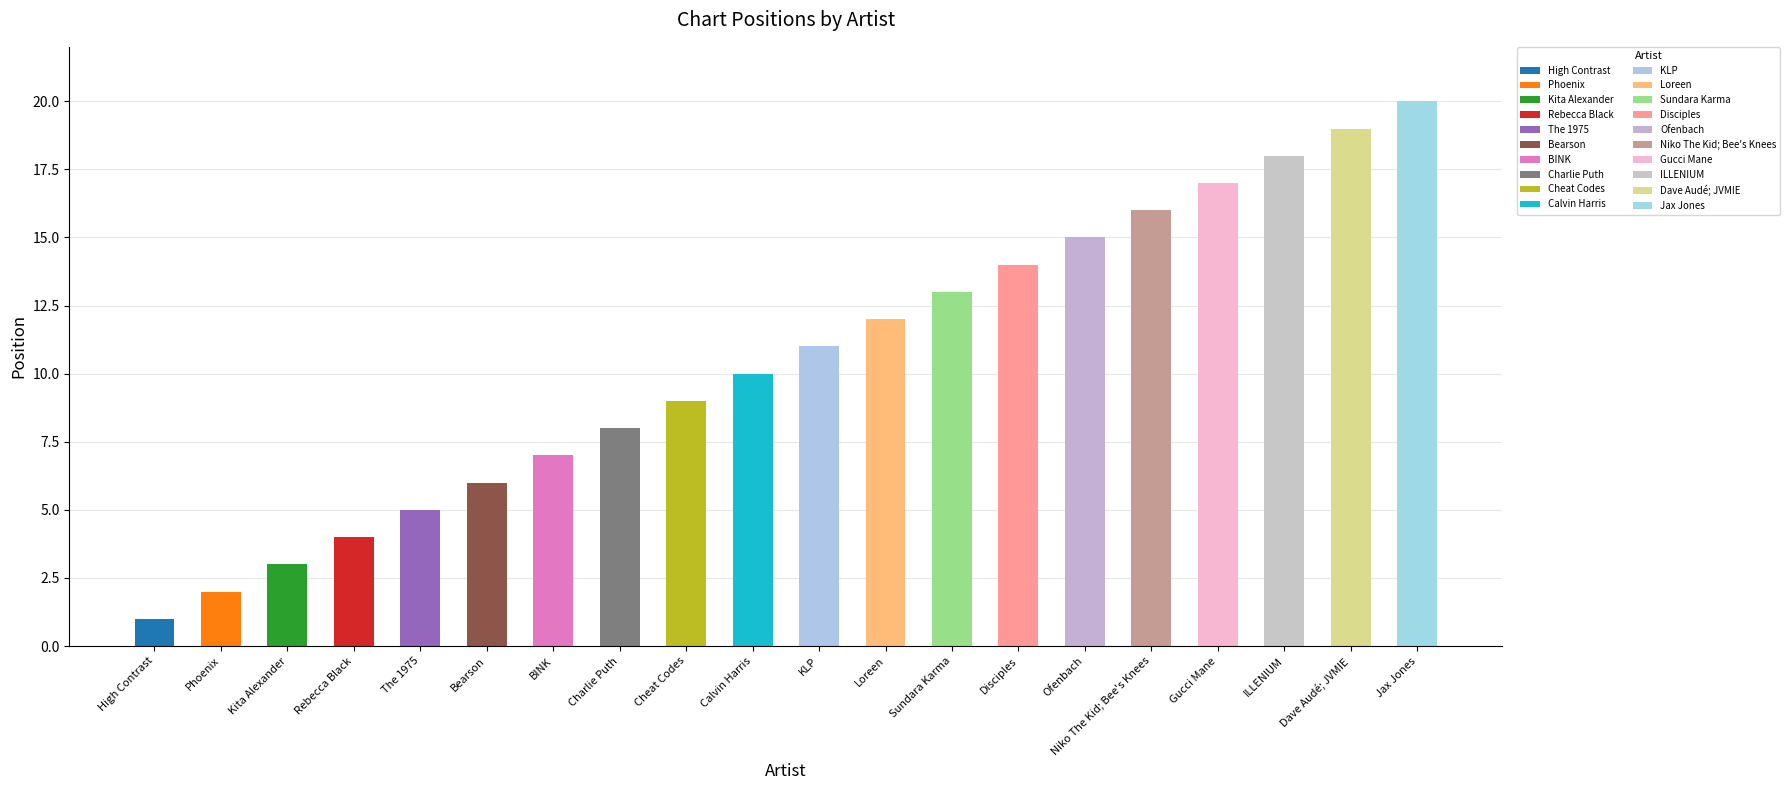

What is the maximum value shown in the chart?

20